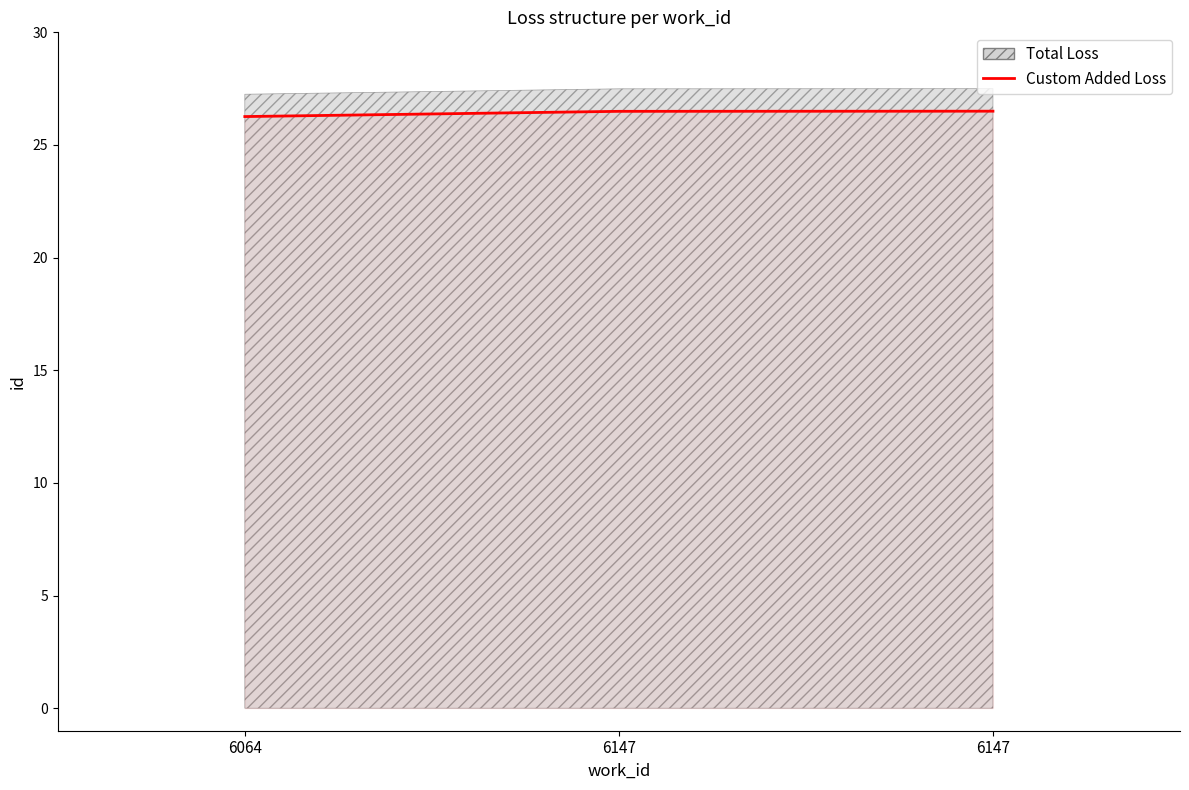

Reading right to left, what are all the values shown in this chart?

26.5	26.5	26.3